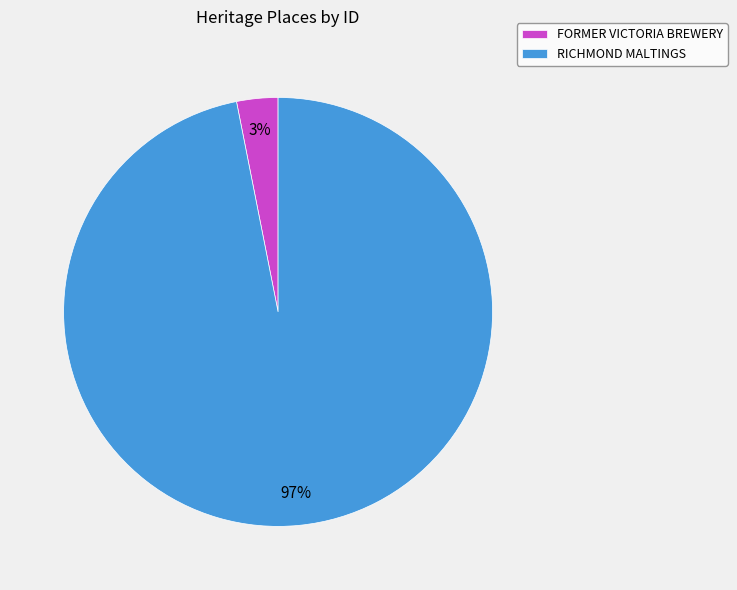

Which slice is the smallest?

FORMER VICTORIA BREWERY